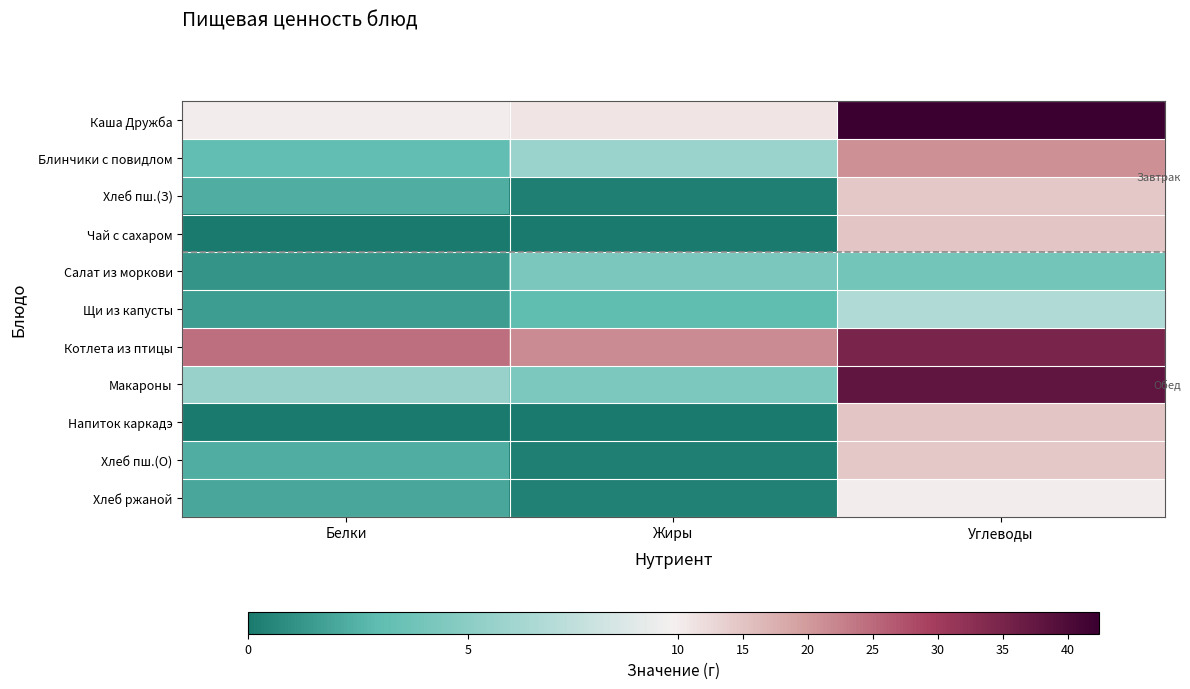

Which series has the widest spread of values?

Макароны